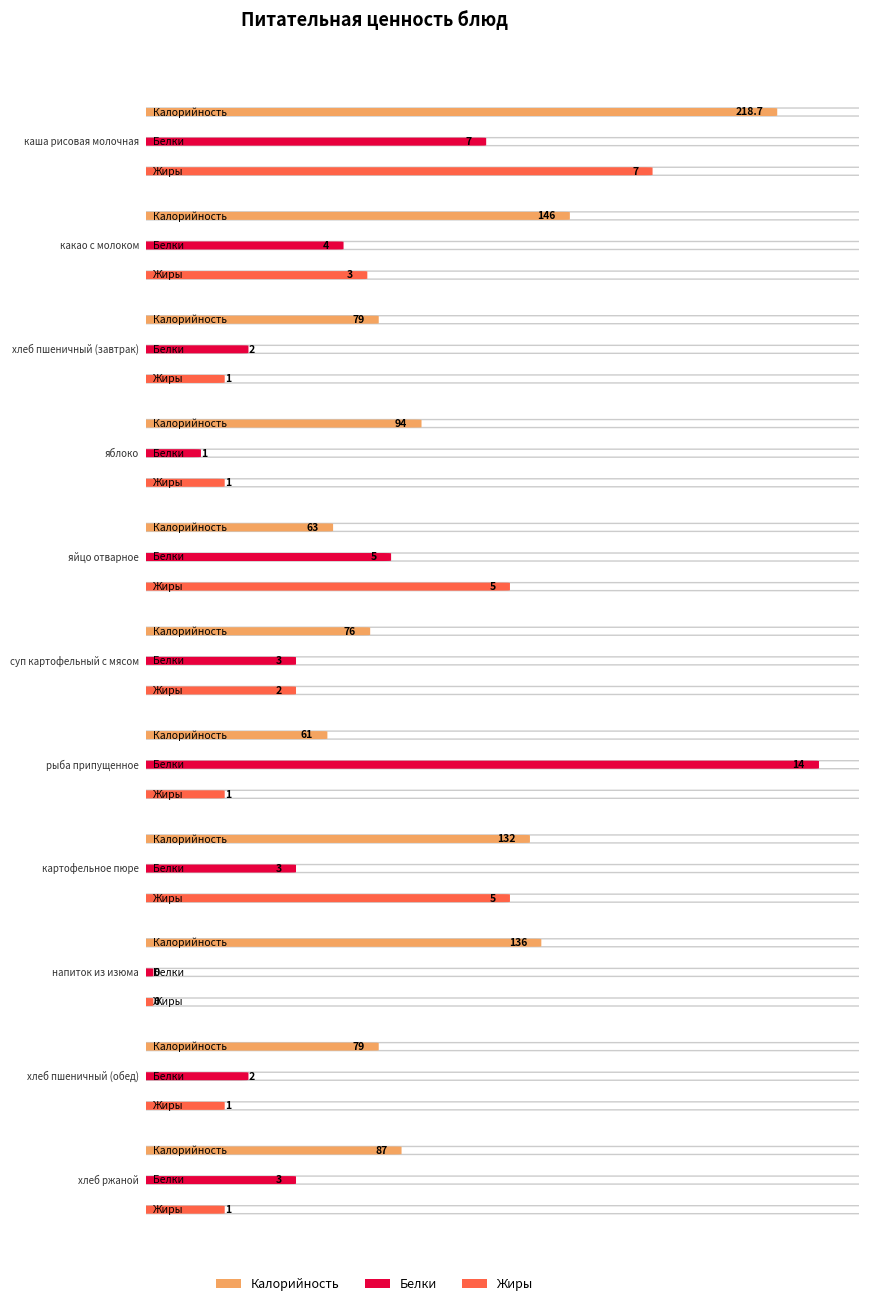

What is the label of the 10th bar from the left?

хлеб пшеничный (обед)